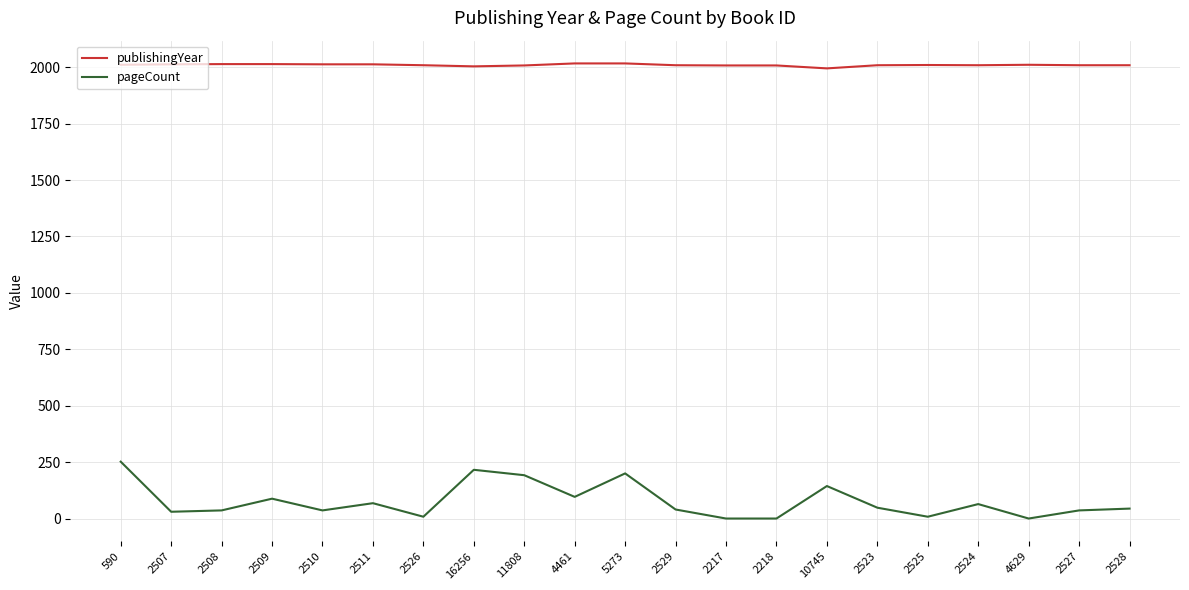

What is the minimum value for publishingYear?

1995